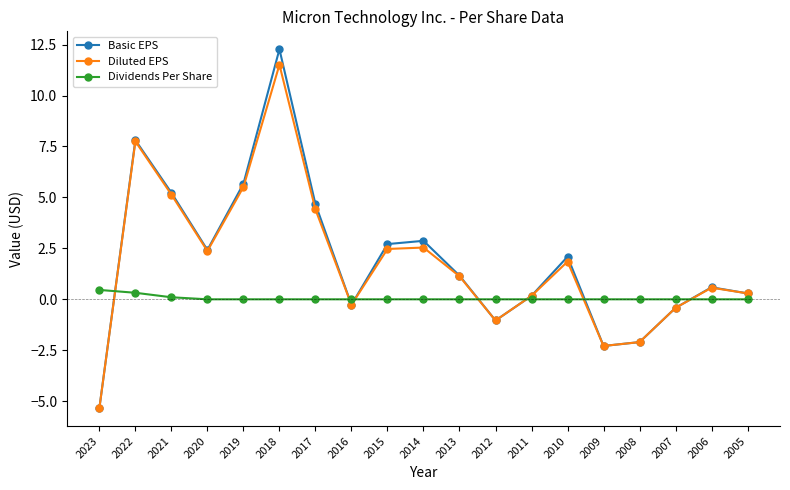

What is the value of the Basic EPS point at the 11th from the left?

1.2